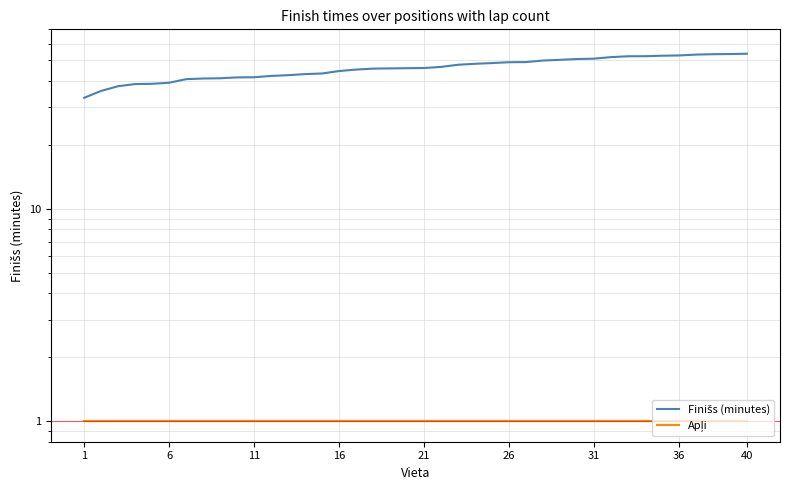

What is the difference between the highest and lowest values at 21?

45.0